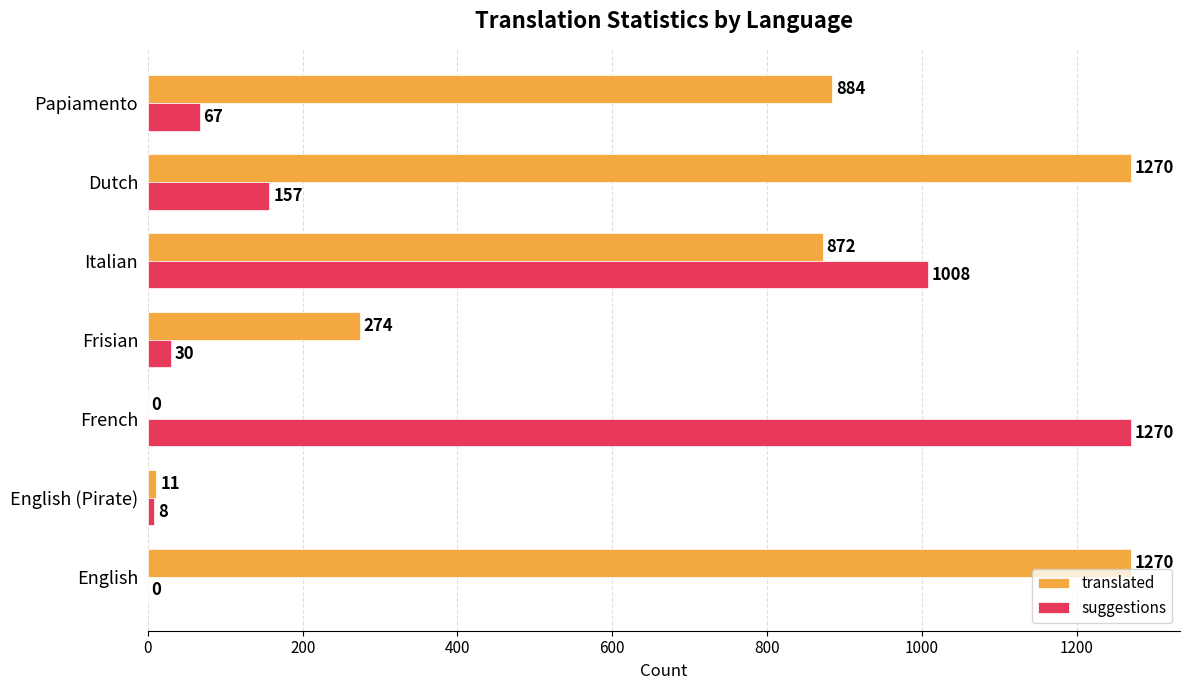

At which label is suggestions closest to 635?

Italian